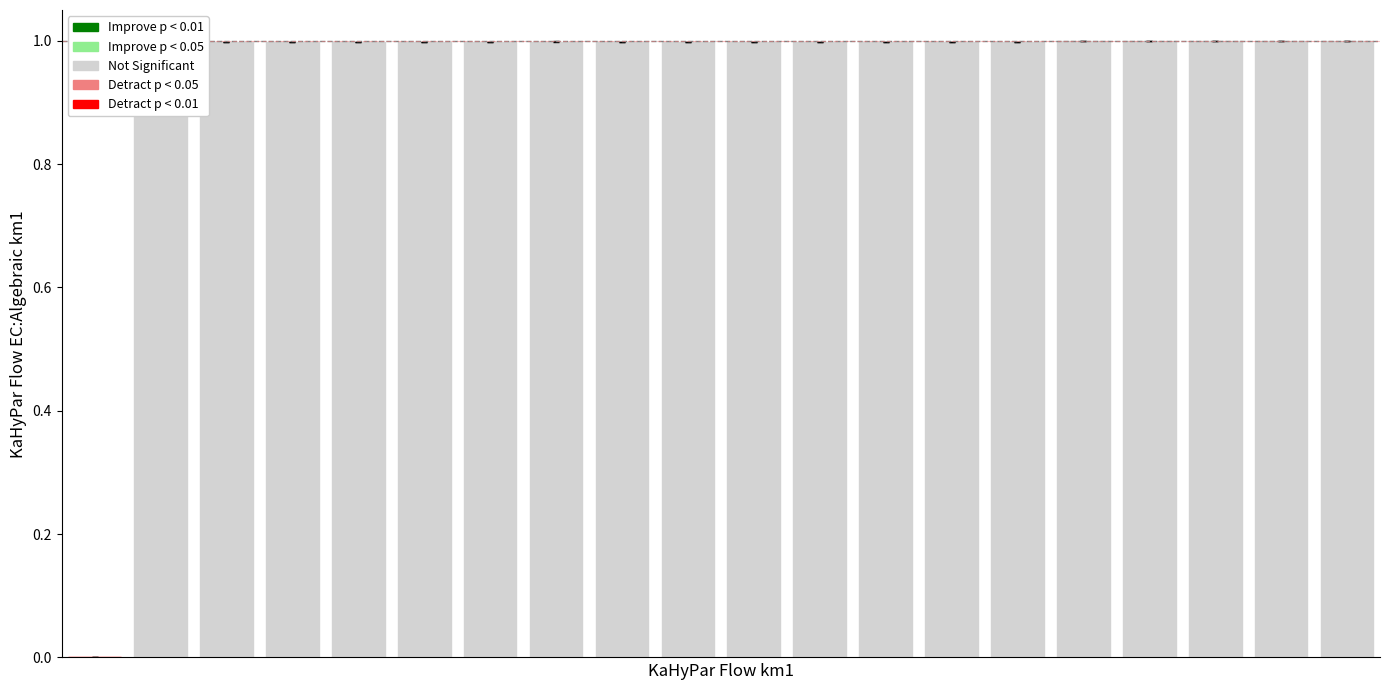

What is the sum of all values?

19.0